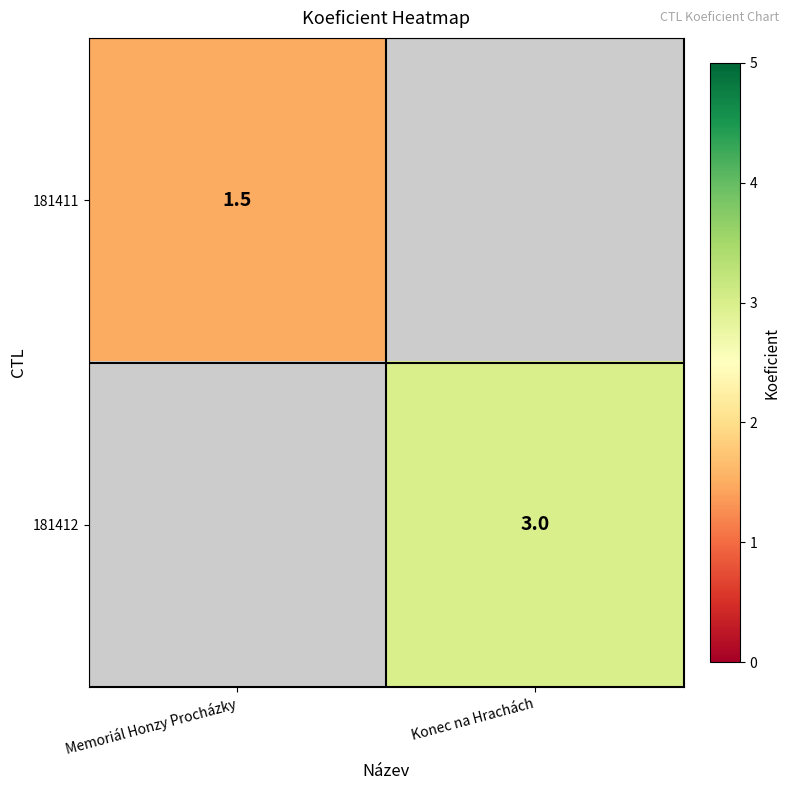

Is the value of 181411 at Memoriál Honzy Procházky greater than the value of 181412 at Konec na Hrachách?

No